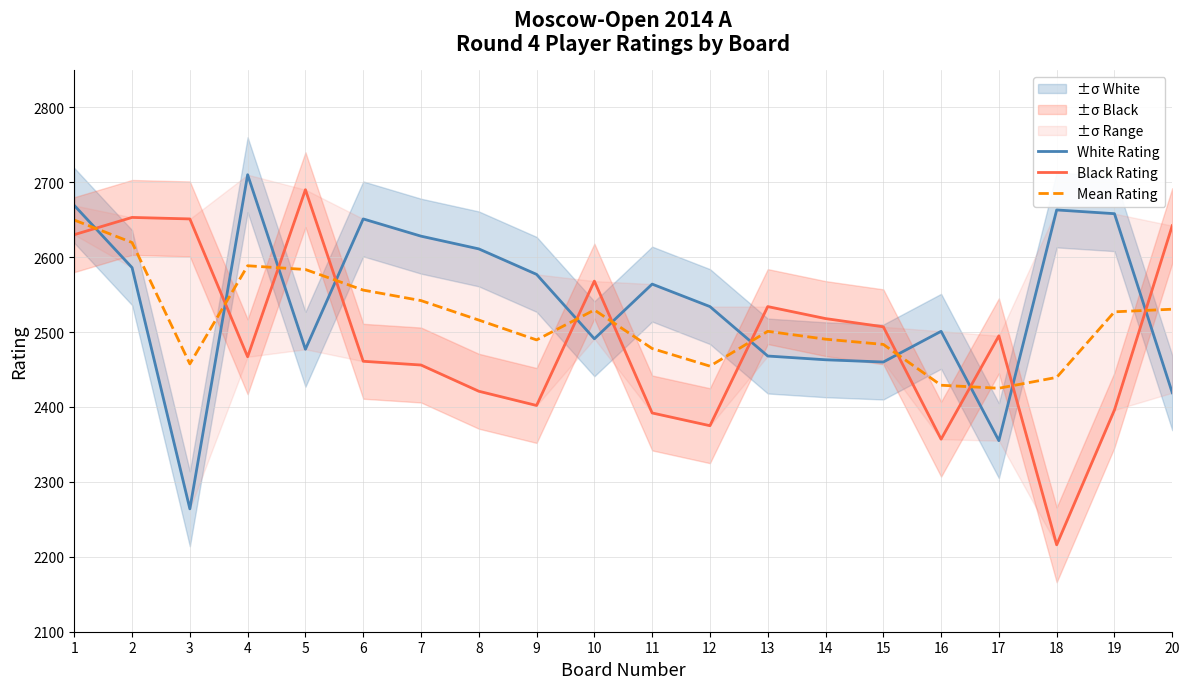

True or false: Black Rating has a value of 2357.0 at 16.

True